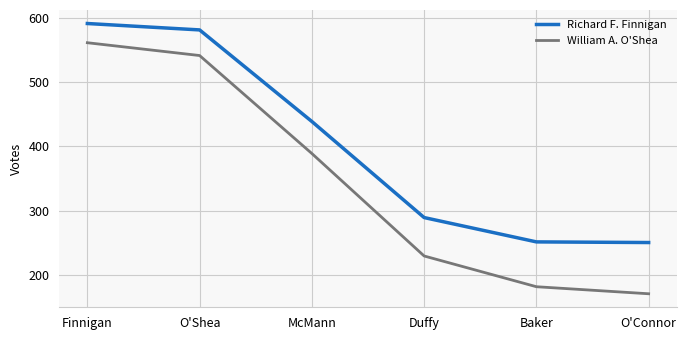

True or false: William A. O'Shea and Richard F. Finnigan intersect in this chart.

False